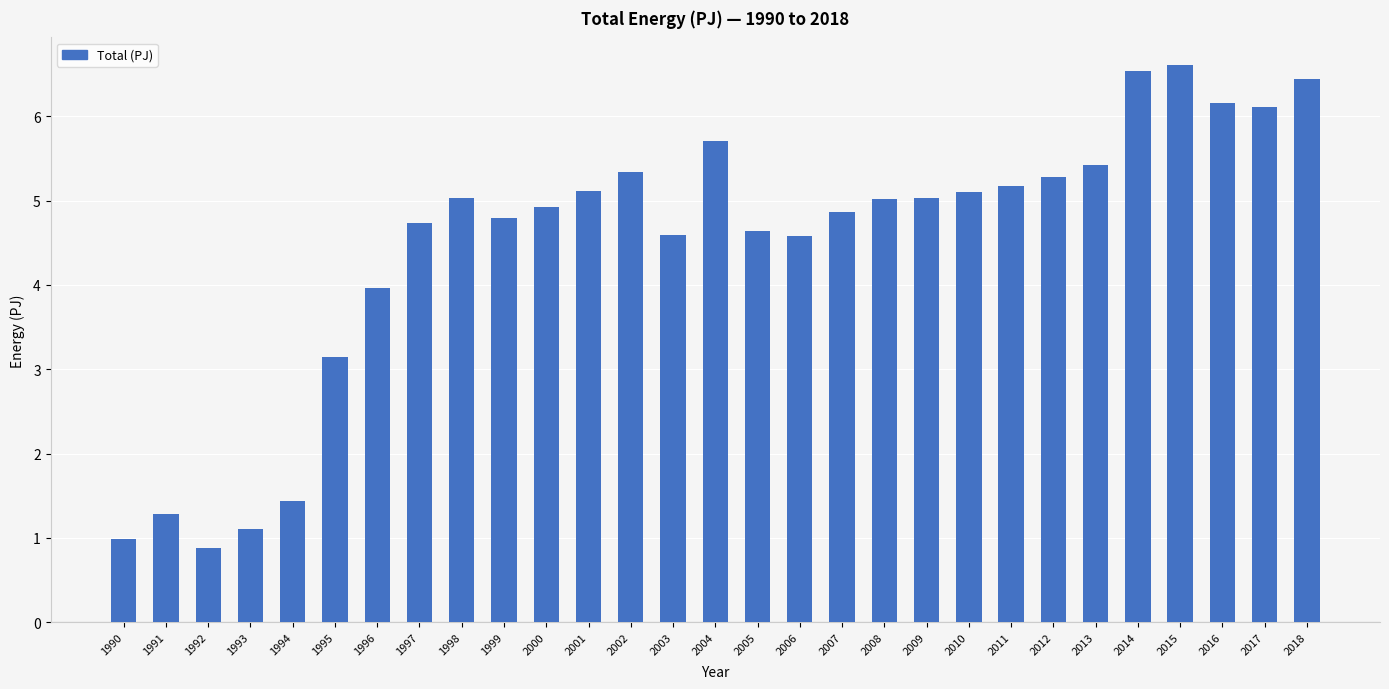

What is the value of the 5th bar from the left?

1.4